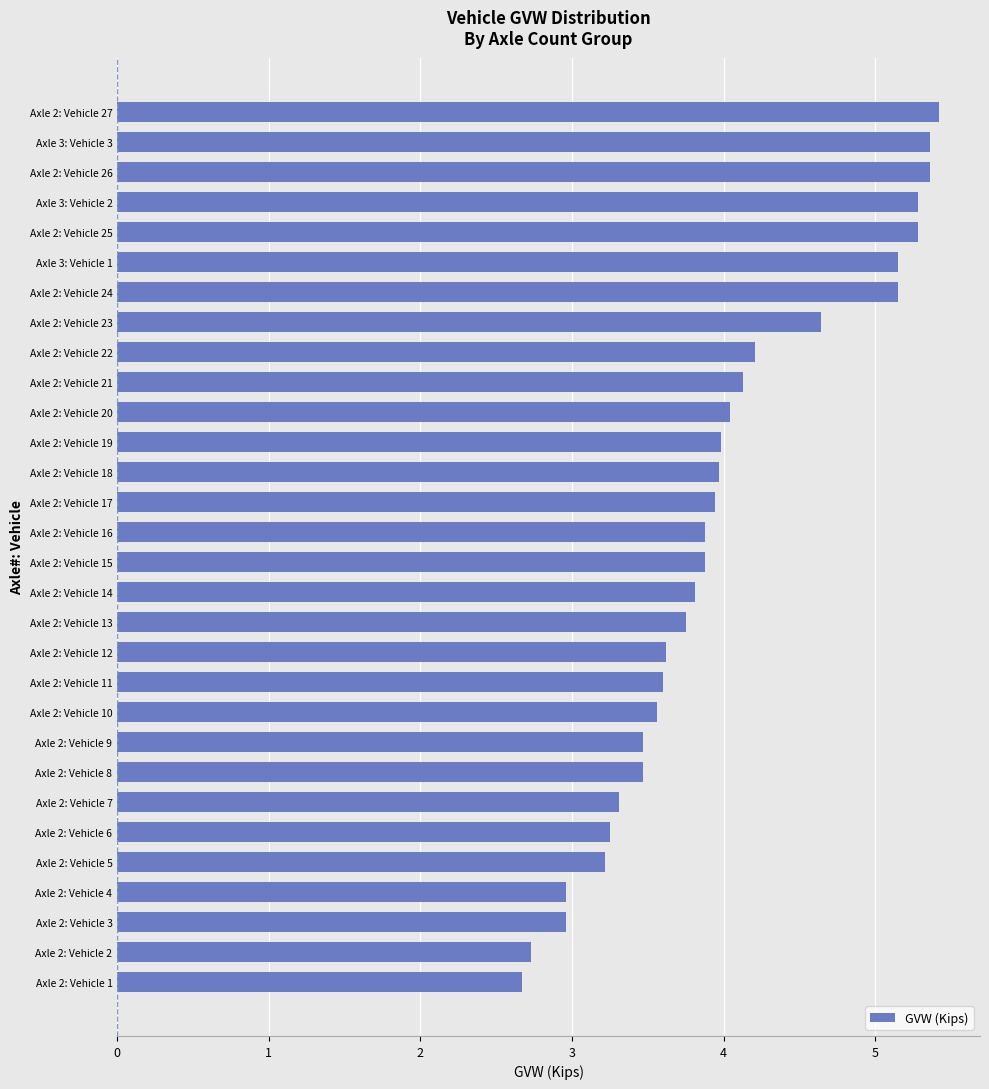

How many bars are there in total?

30